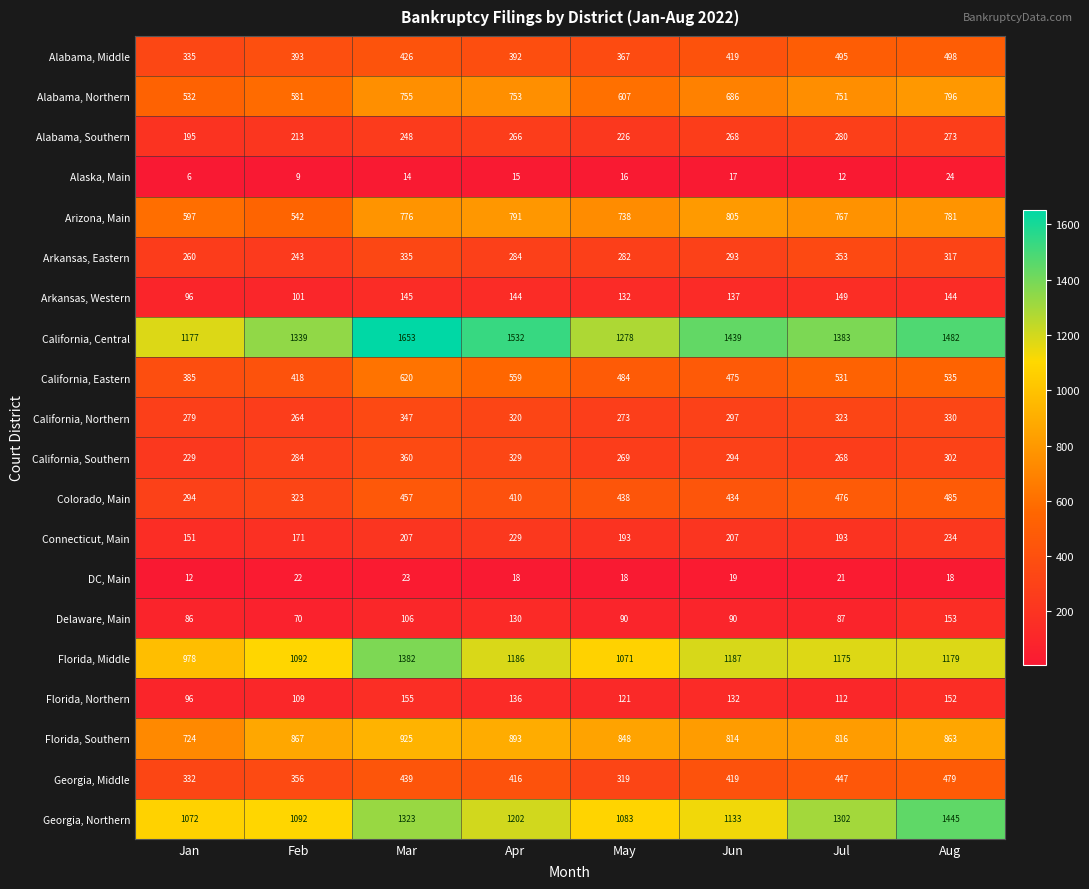

At which category does the chart reach its peak across all series?

Mar